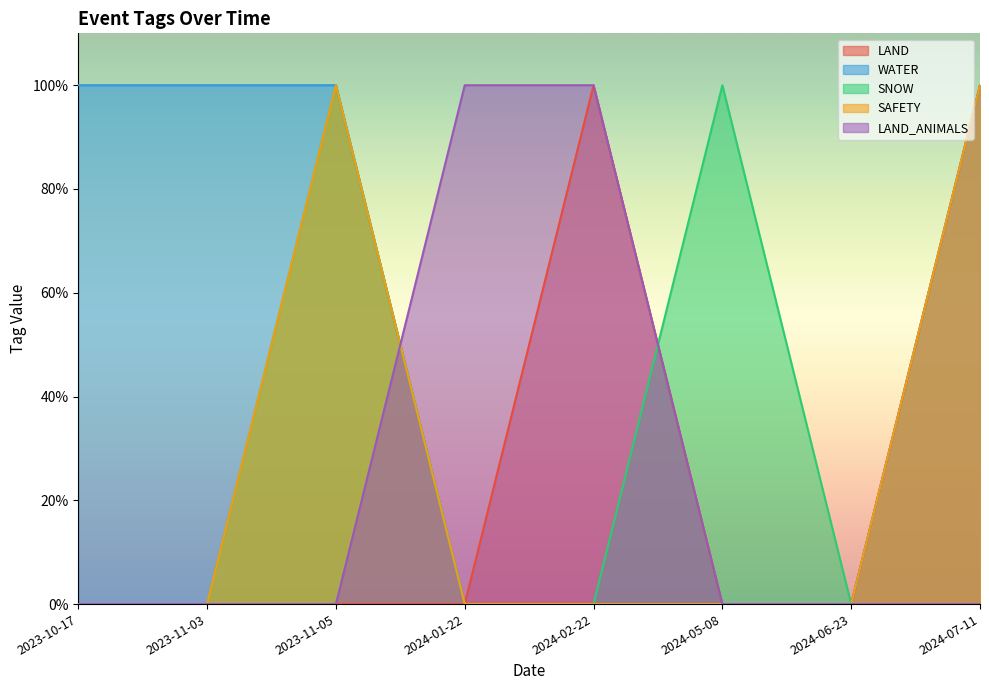

True or false: SAFETY and LAND intersect in this chart.

False